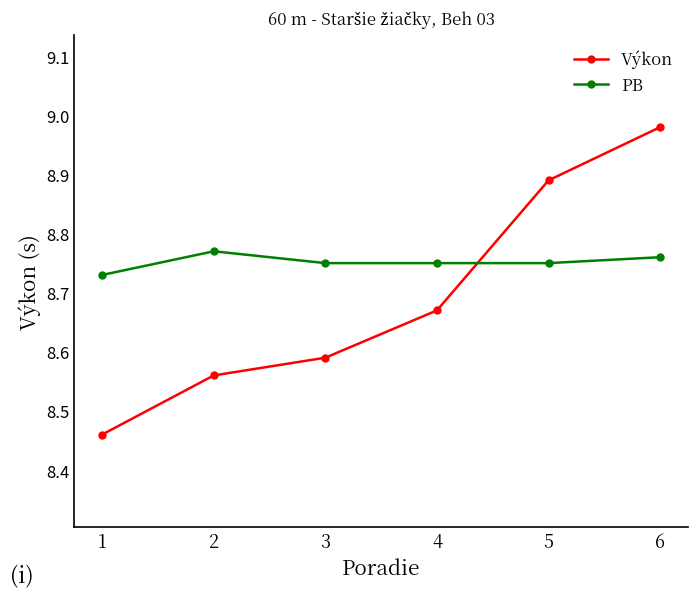

At which category is the sum across all series the highest?

6